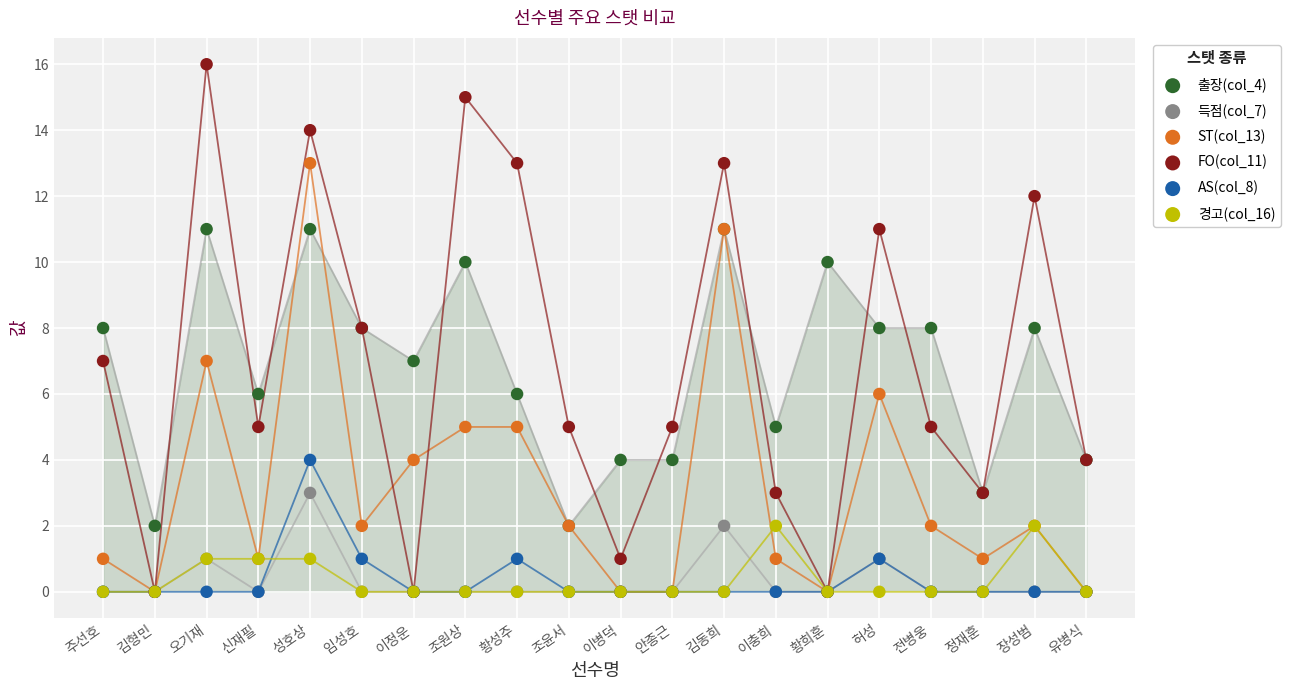

What are all the series names shown in the legend?

출장(col_4), 득점(col_7), ST(col_13), FO(col_11), AS(col_8), 경고(col_16)